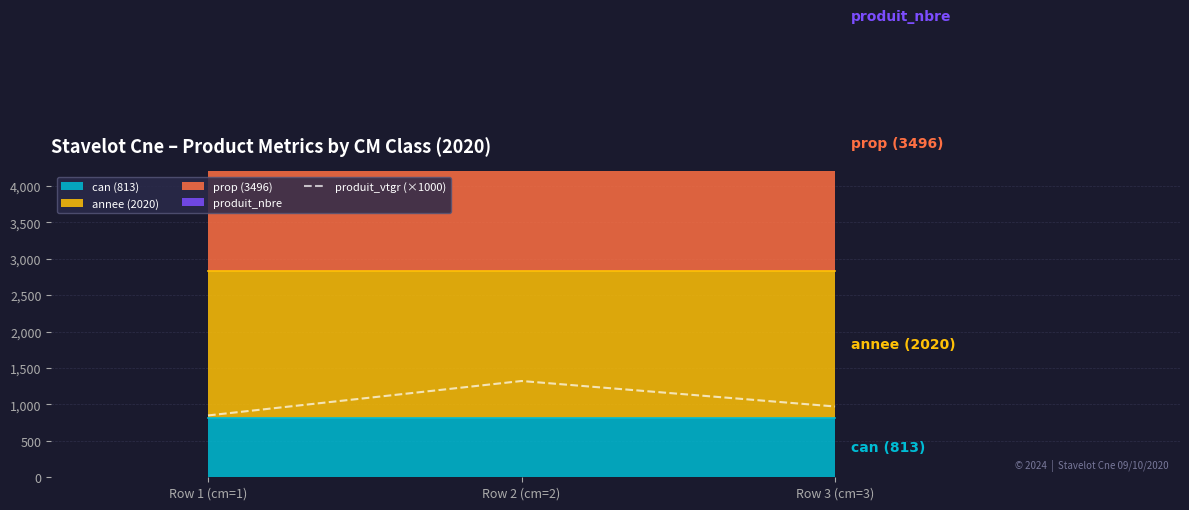

Reading left to right, list all the values displayed in this chart.

Row 1 (cm=1)=849	Row 2 (cm=2)=1322	Row 3 (cm=3)=972